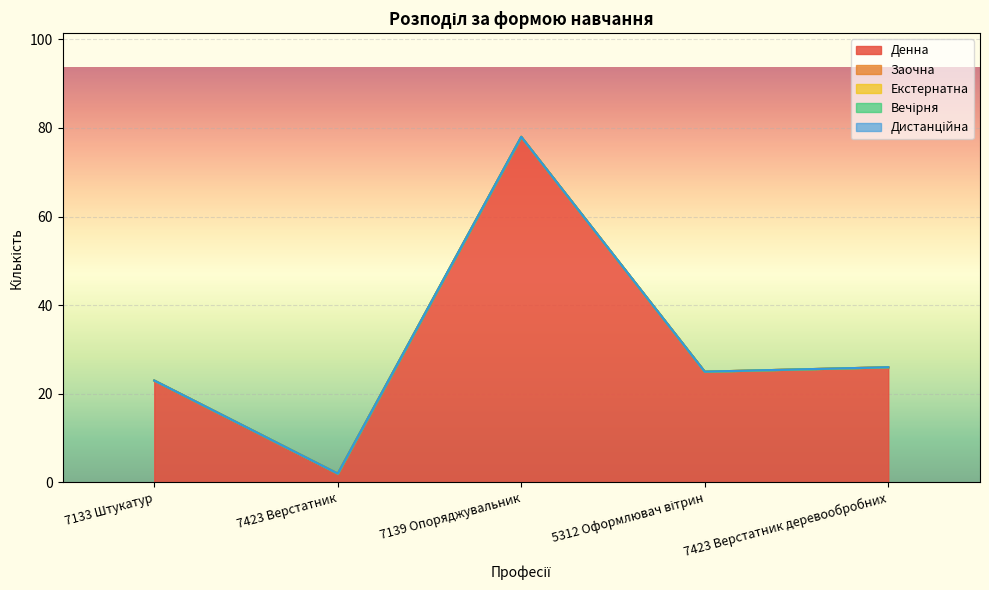

Count the number of data series in this chart.

5